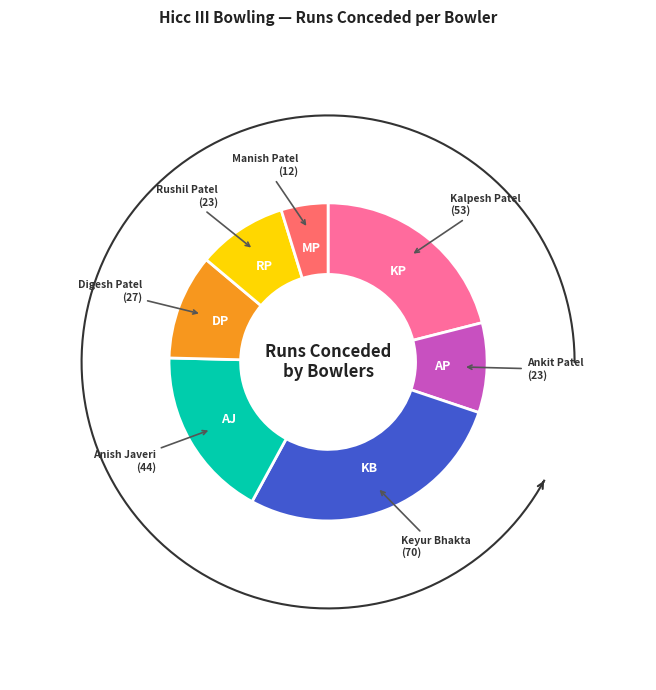

Which category has the biggest portion of the pie?

Keyur Bhakta